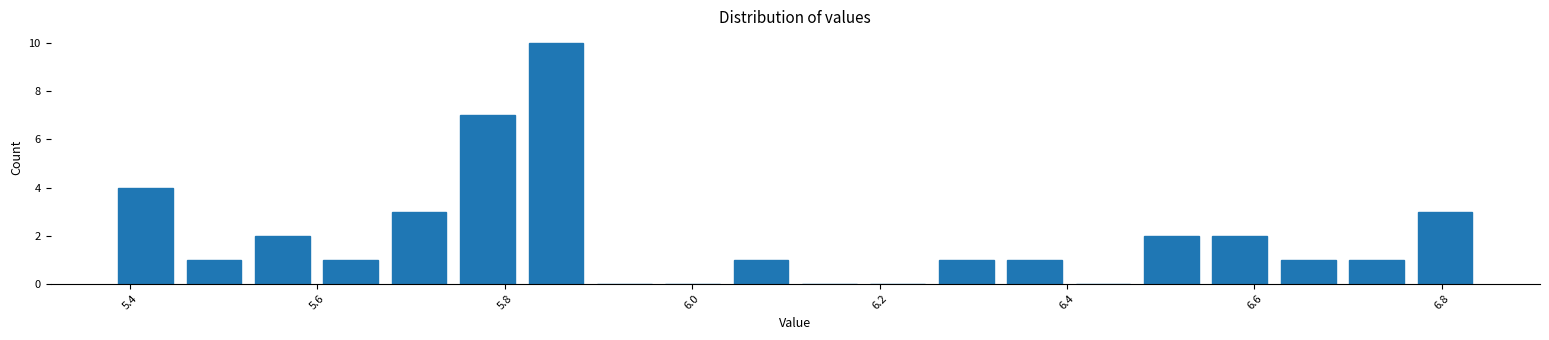

Around what value on the x-axis is the tallest bar? Give the approximate position of its centre, as read against the axis.

5.86